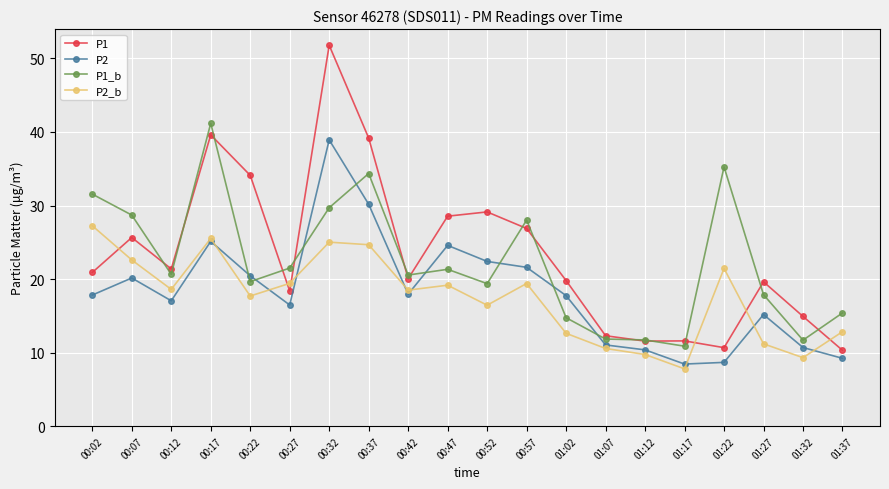

True or false: P1 and P2 cross at least once.

False